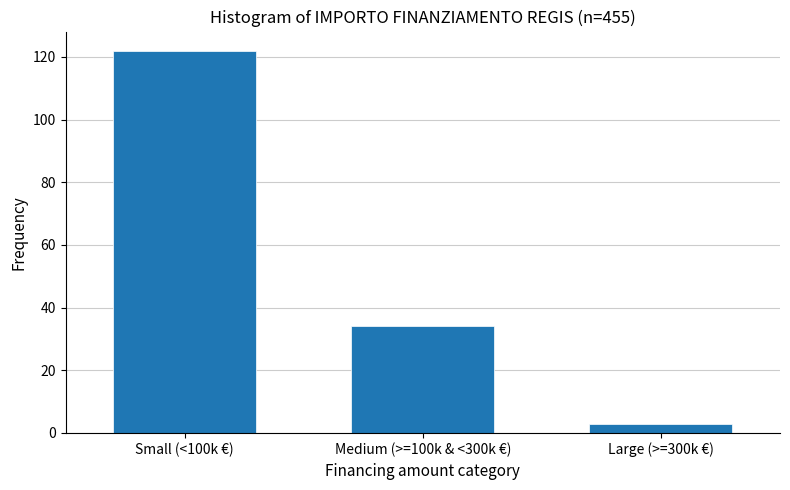

Reading left to right, list all the values displayed in this chart.

122	34	3